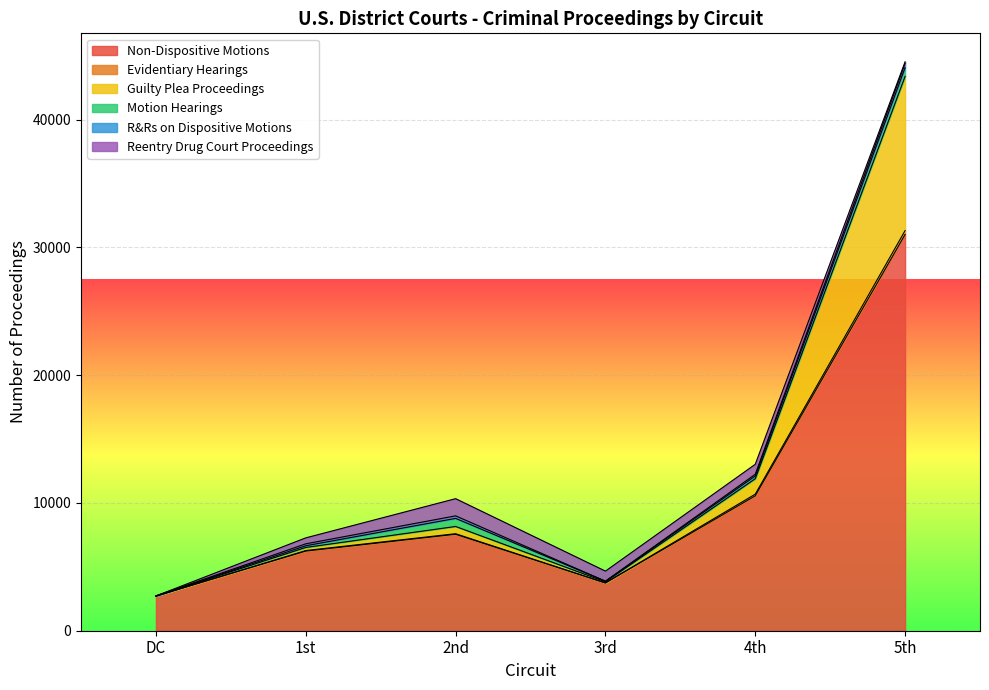

Rank the categories by Non-Dispositive Motions value from lowest to highest.

DC, 3rd, 1st, 2nd, 4th, 5th